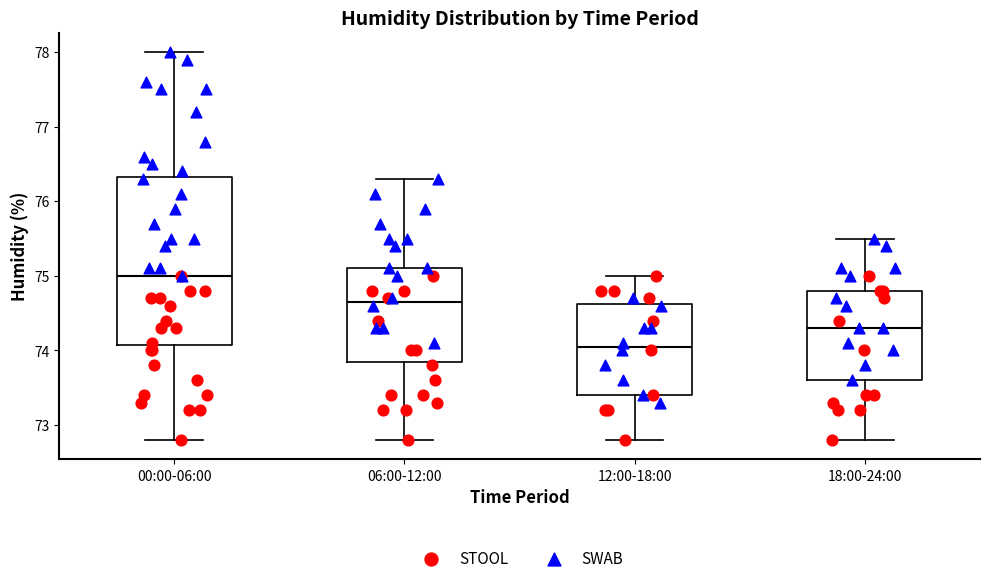

Where does the lower whisker of the box for 18:00-24:00 end on the y-axis? The values are not printed on the chart, so give them approximately, as read against the axis.

72.8